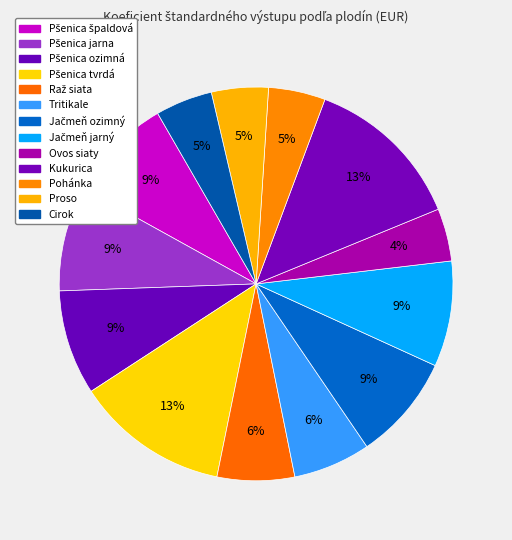

Count the number of slices in the pie.

13